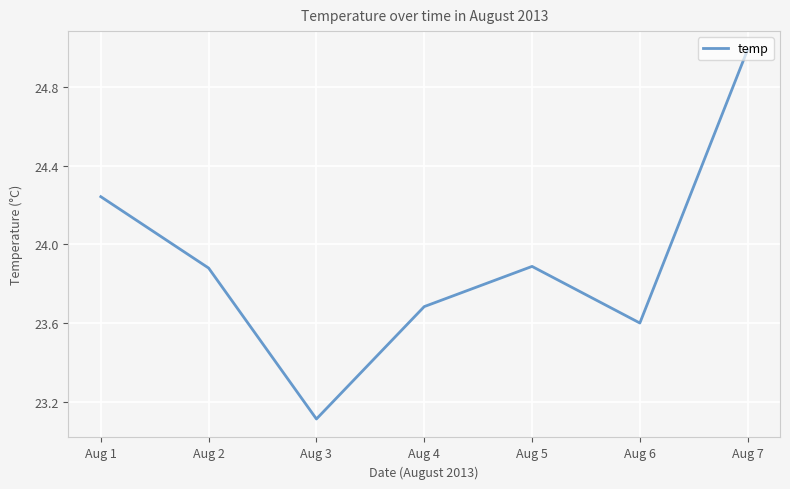

What is the sum of all values?

167.4